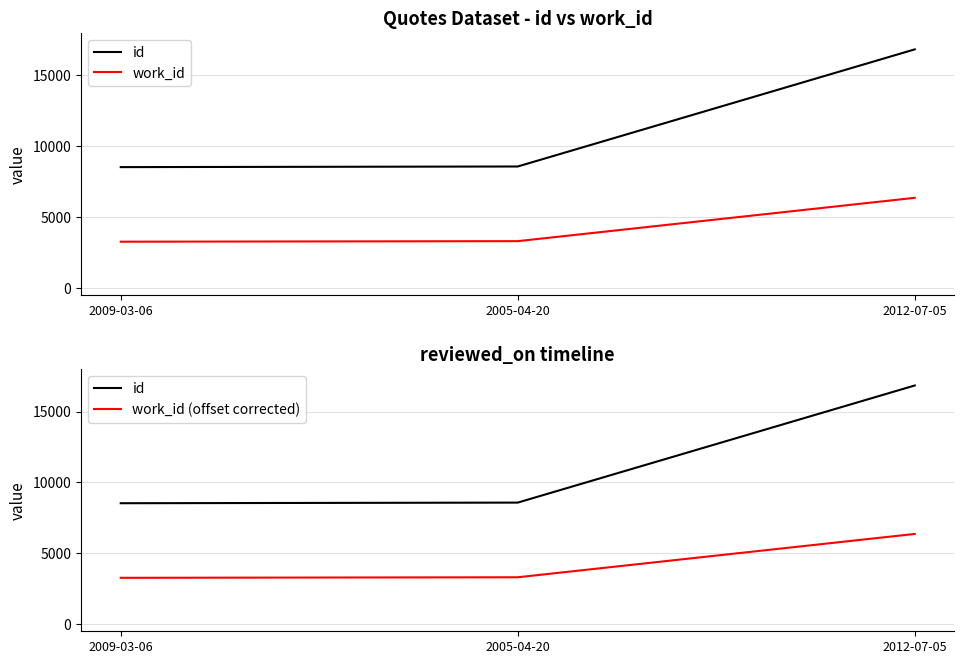

What is the difference between the highest and lowest values at 2009-03-06?

5261